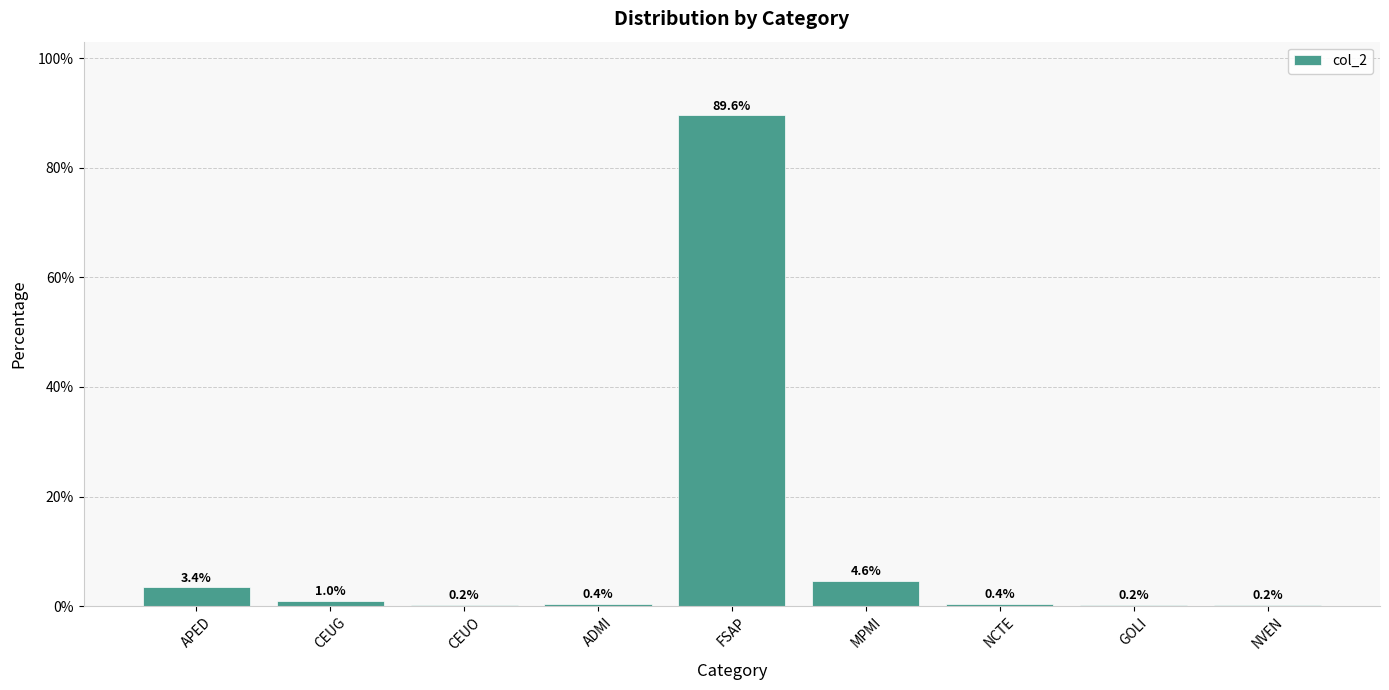

Are the bars grouped side by side (vs. stacked)?

No